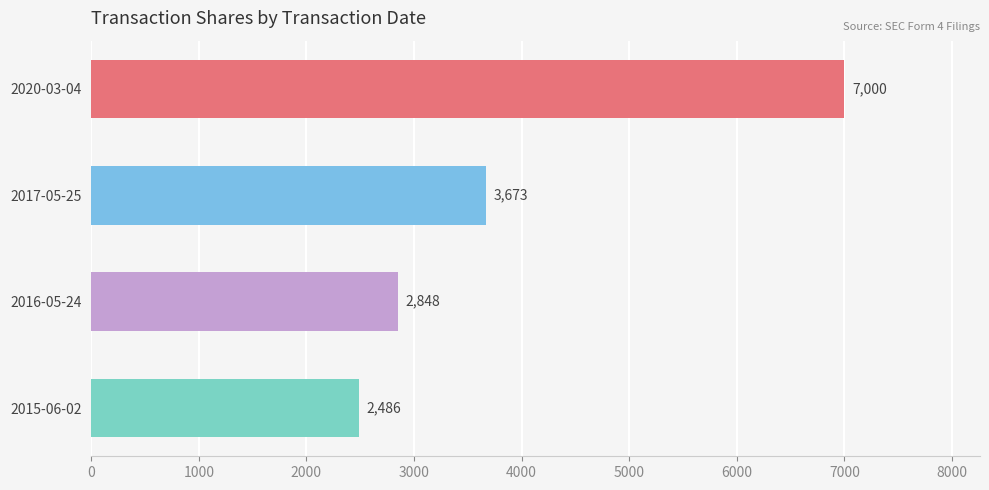

What is the difference between the maximum and minimum values?

4514